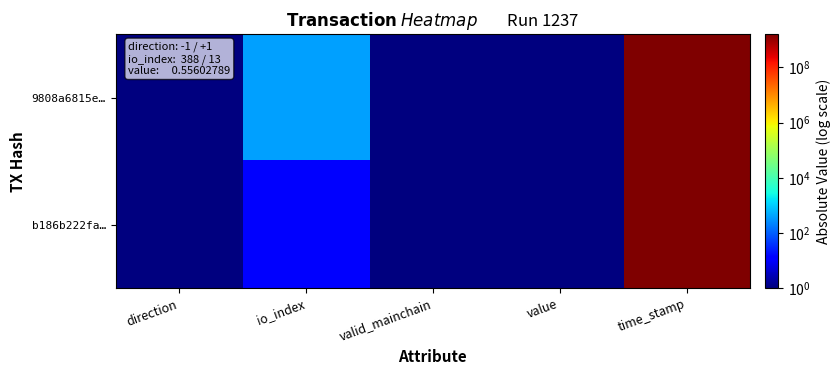

Reading left to right, what are all the values shown in this chart?

9808a6815e…: direction=1	io_index=388	valid_mainchain=1	value=1	time_stamp=1576809593
b186b222fa…: direction=1	io_index=13	valid_mainchain=1	value=1	time_stamp=1576615615